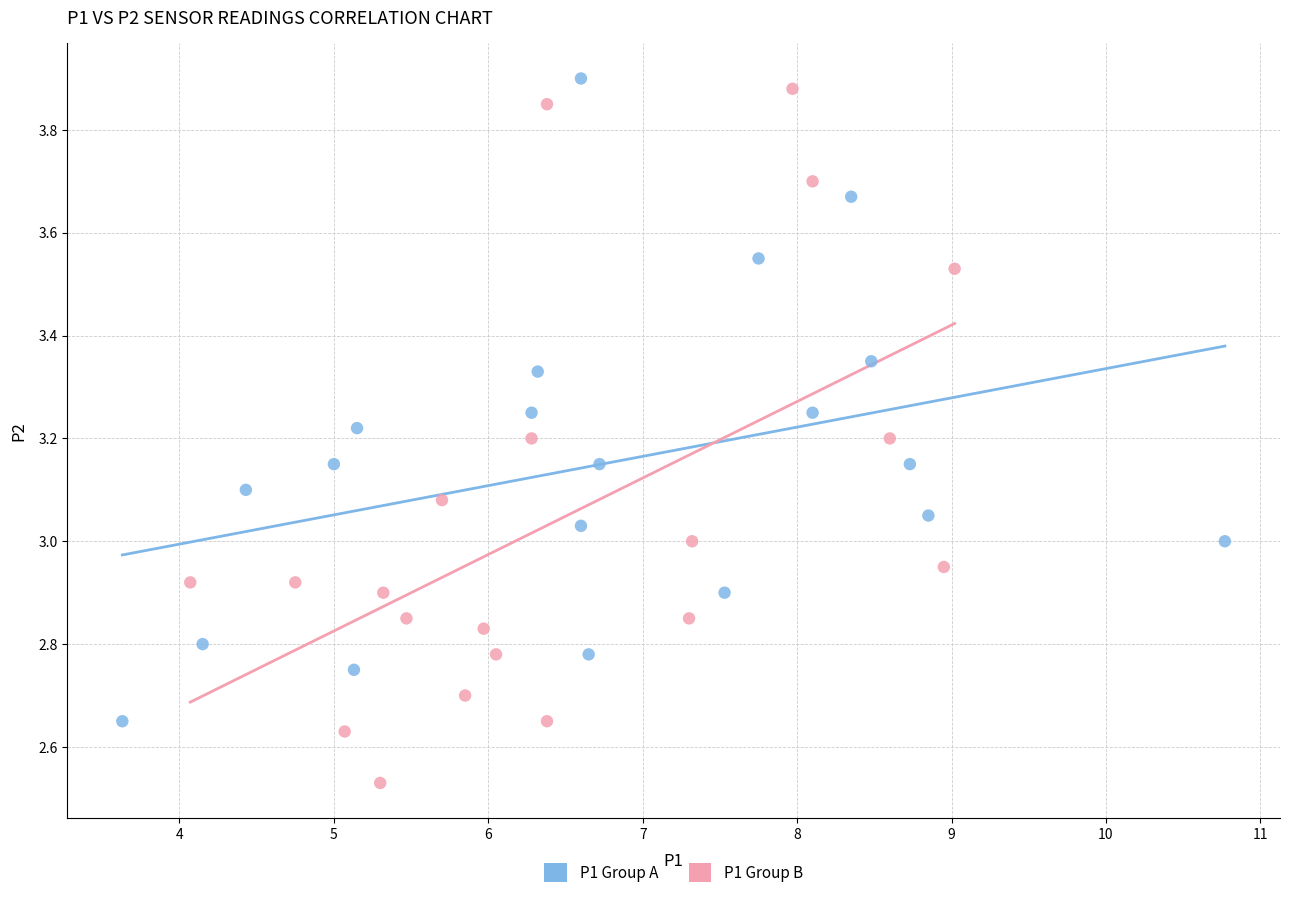

Which series contains the lowest Y value?

P1 Group B